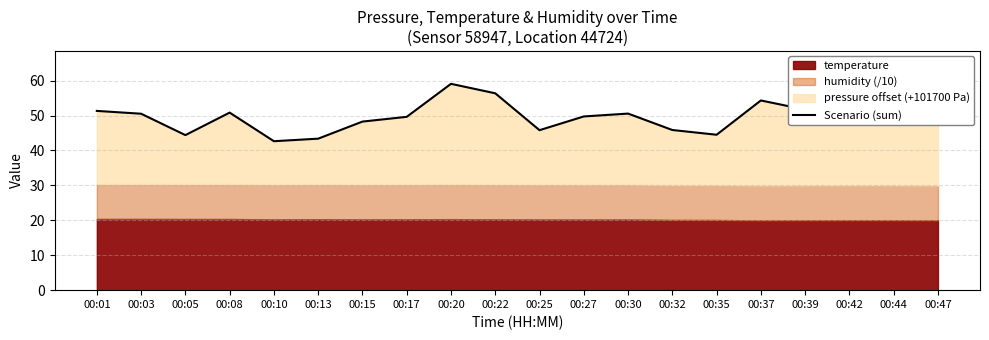

Rank the categories by value from highest to lowest.

00:47, 00:44, 00:20, 00:22, 00:42, 00:37, 00:39, 00:01, 00:08, 00:30, 00:03, 00:27, 00:17, 00:15, 00:32, 00:25, 00:35, 00:05, 00:13, 00:10